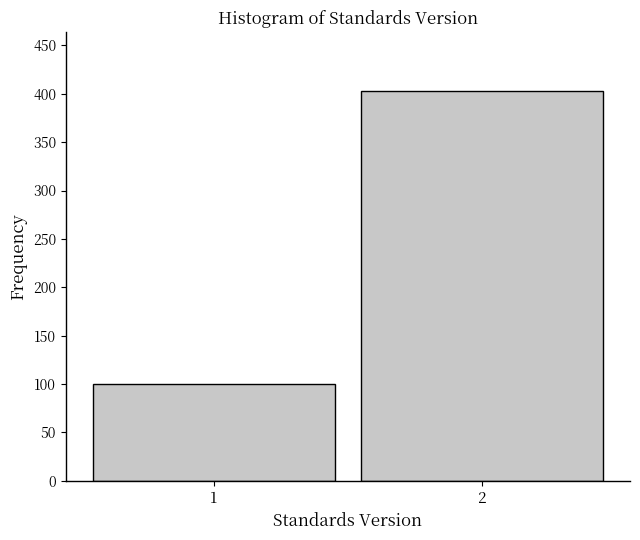

Reading right to left, list all the values displayed in this chart.

403	100